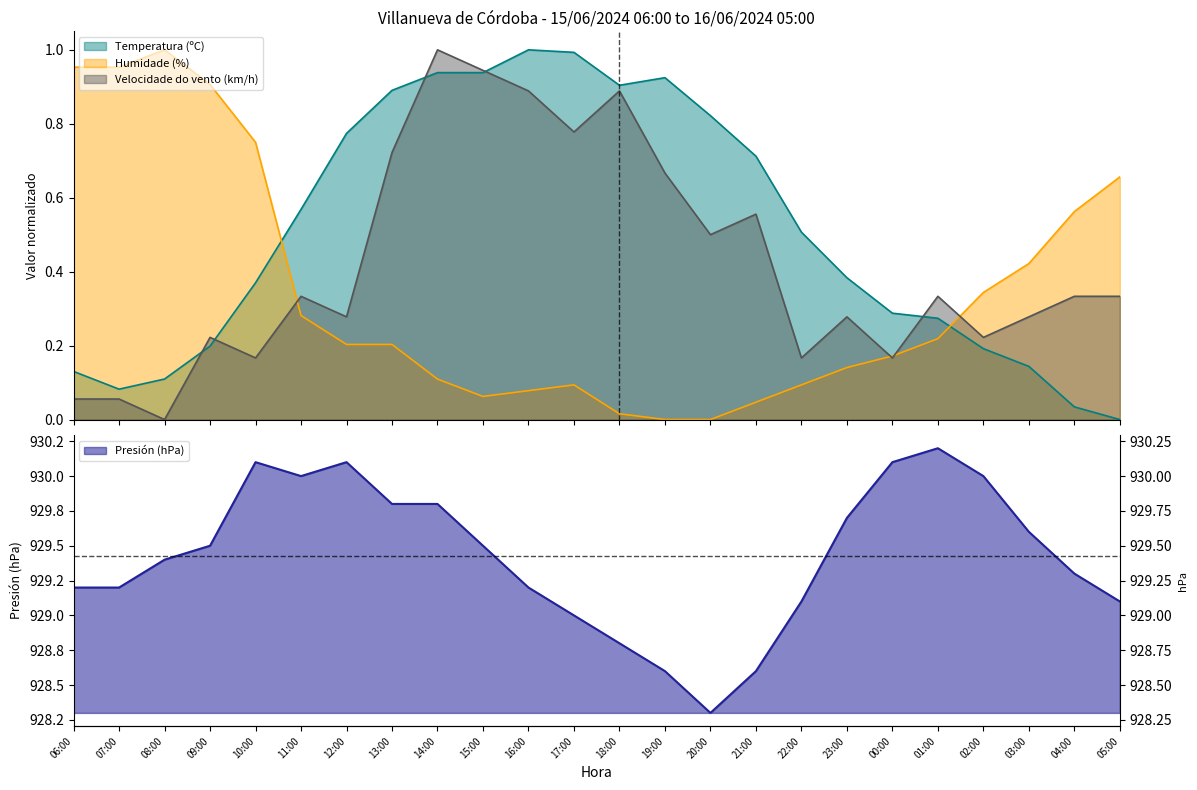

What is the average value of the Humidade (%) series?

0.3